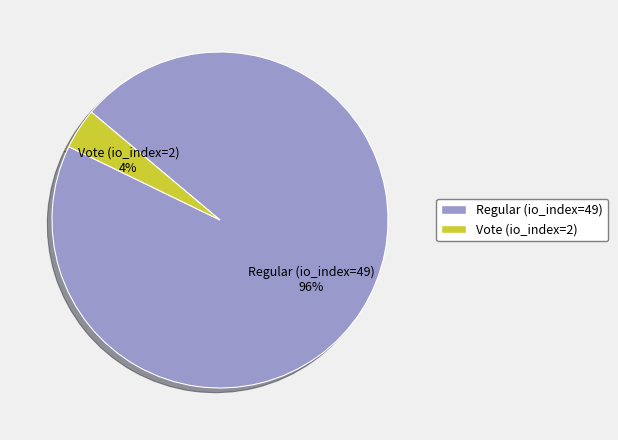

Does any single category account for the majority?

Yes